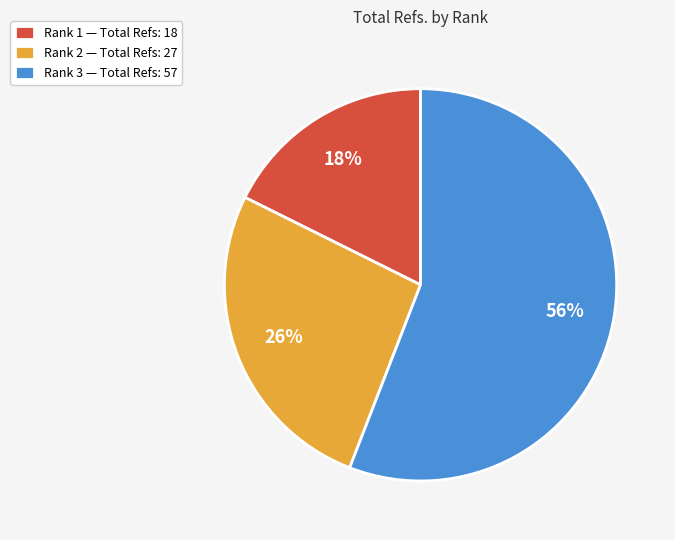

What is the majority slice?

Rank 3